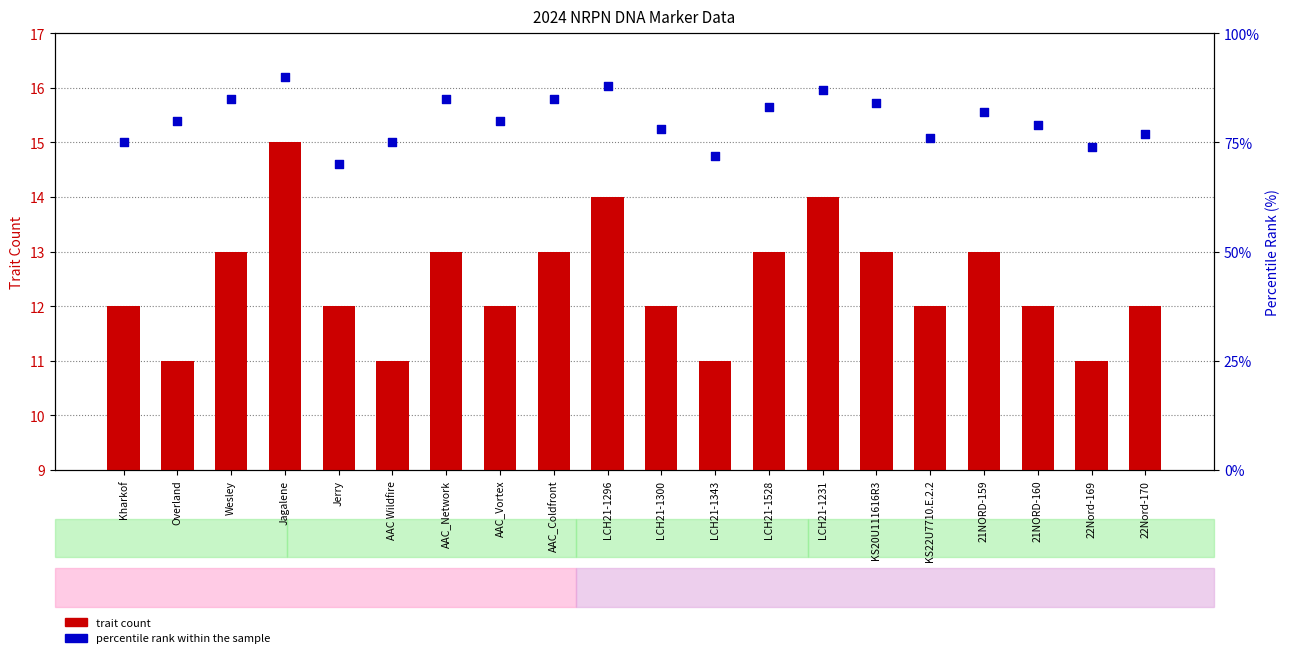

Which series reaches the maximum Y coordinate?

percentile rank within the sample